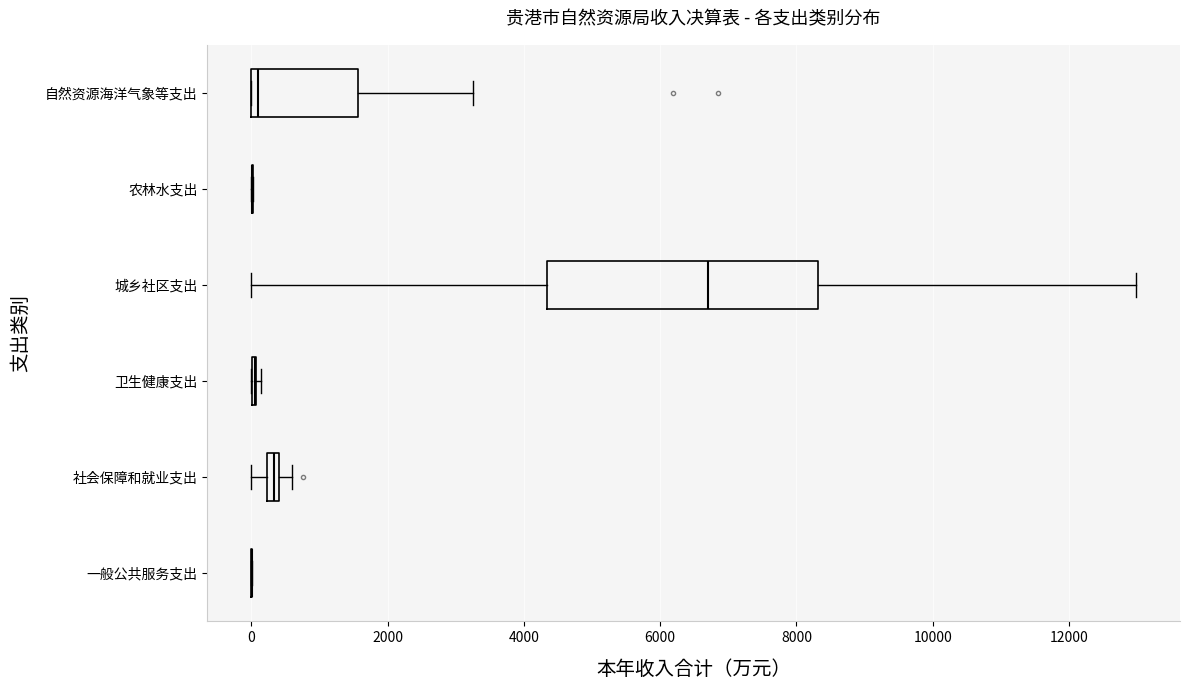

Which box is the widest, from its left edge to its right edge?

城乡社区支出